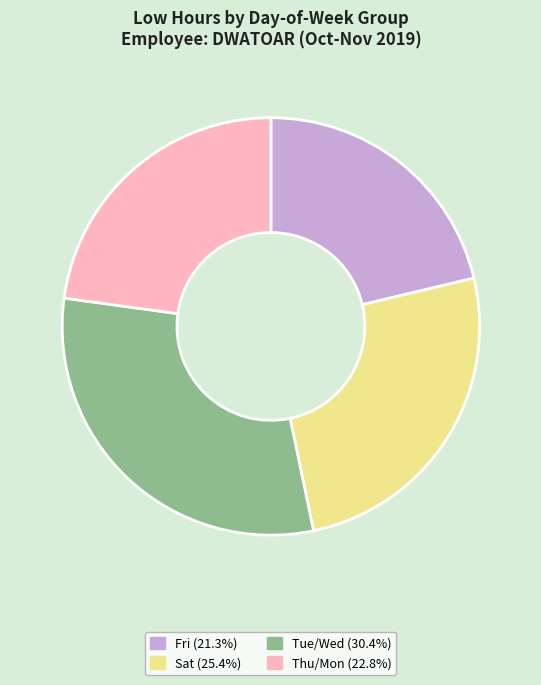

Combined, do Sat (25.4%) and Fri (21.3%) account for over 50%?

No